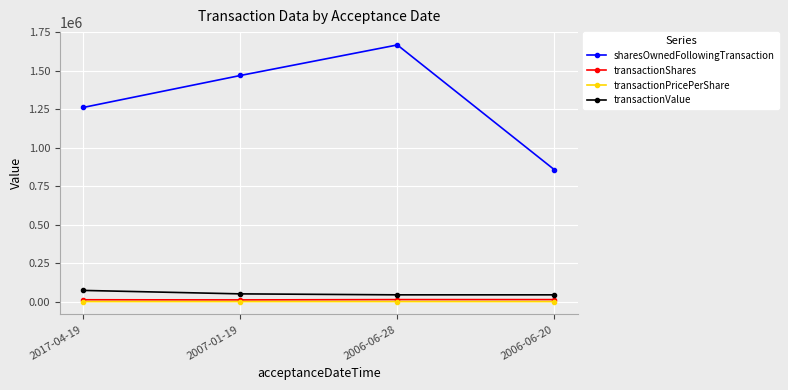

Which series has the largest range (max minus min)?

sharesOwnedFollowingTransaction